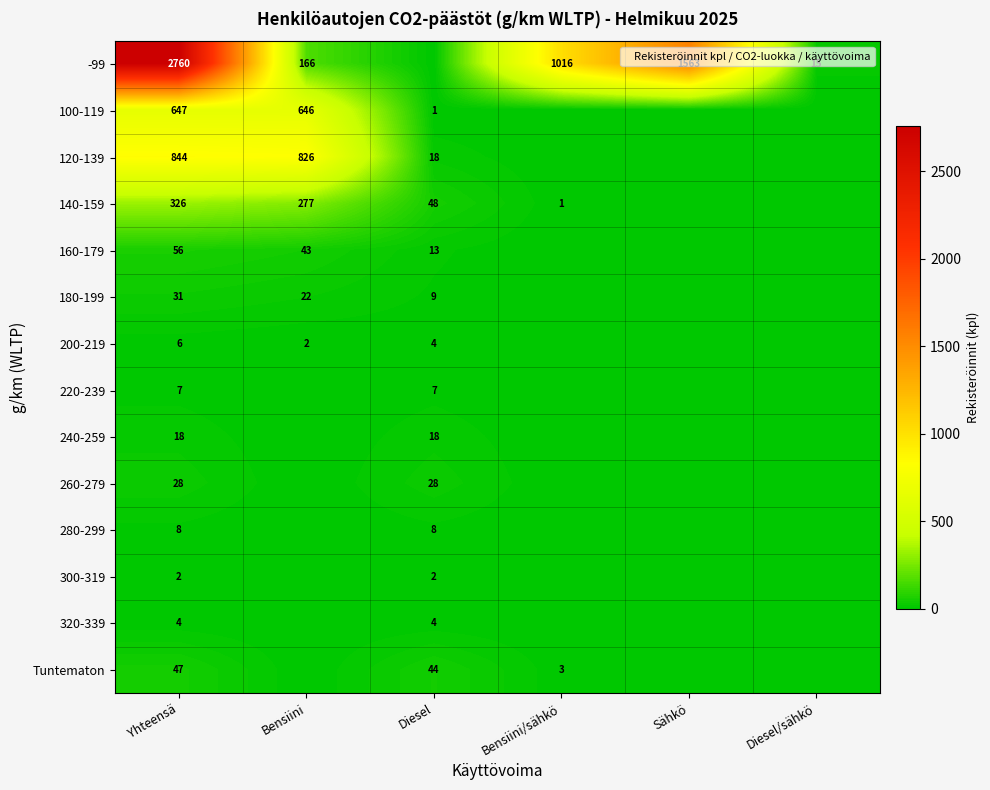

Which category has the highest value across all series?

Yhteensä